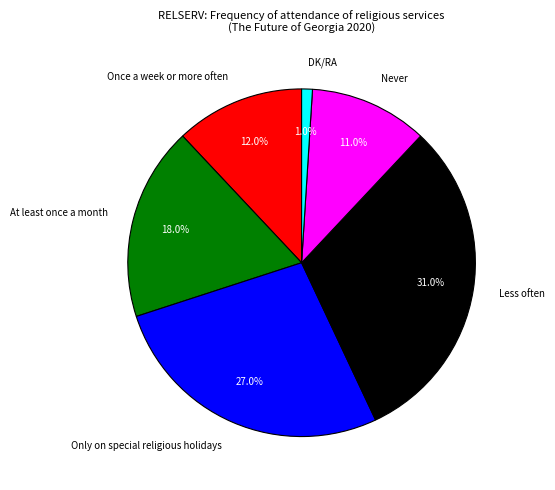

Combined, what portion of the pie is Never and Less often?

42.0%